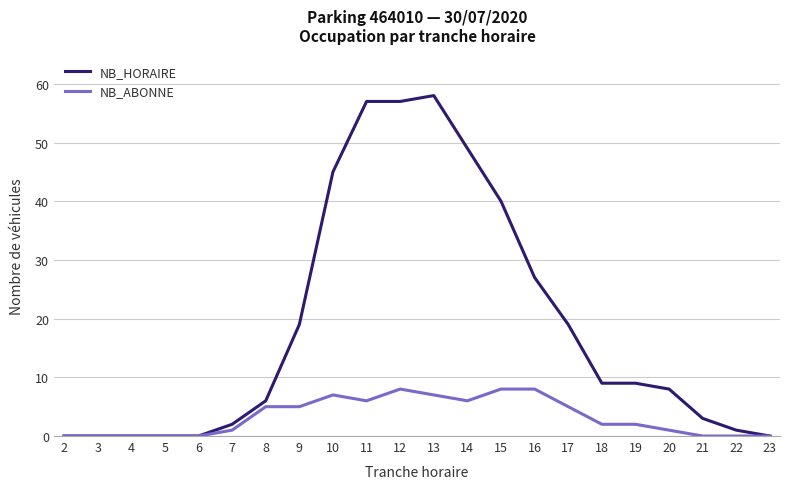

What is the difference between the highest and lowest values at 10?

38